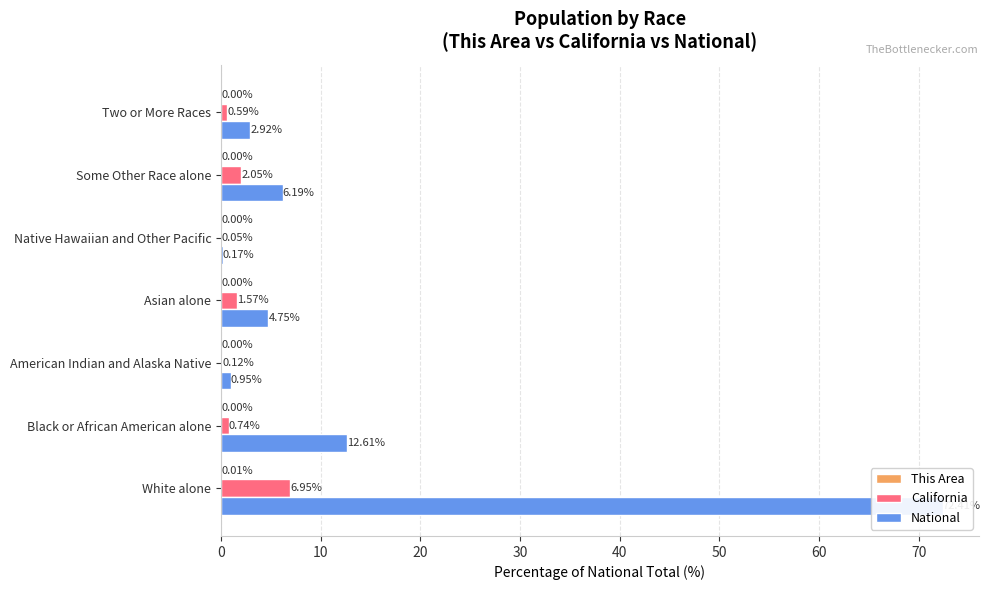

At White alone, list the series in order from largest to smallest.

National, California, This Area